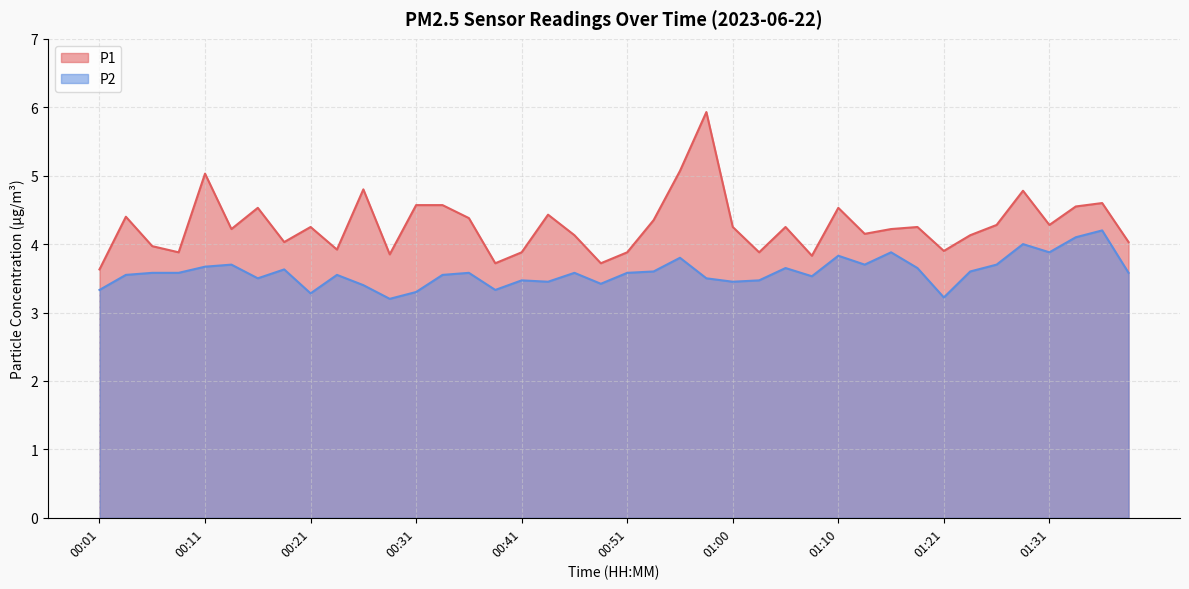

What is the difference between the maximum and minimum values in the P1 series?

2.3